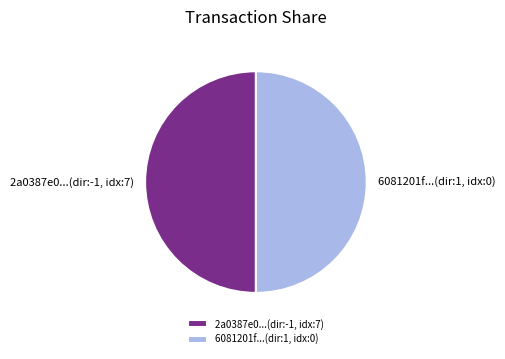

How many segments does this pie chart have?

2